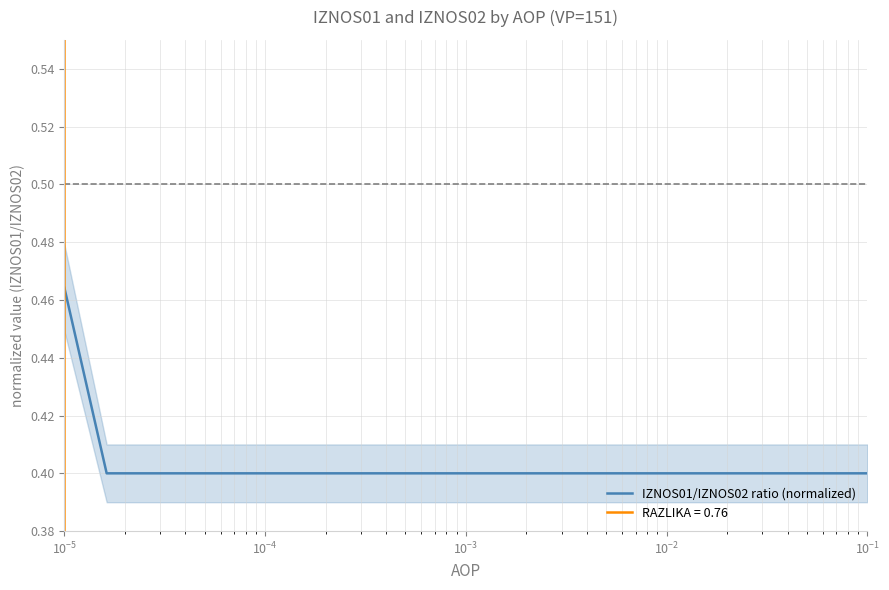

What is the average value?

0.4